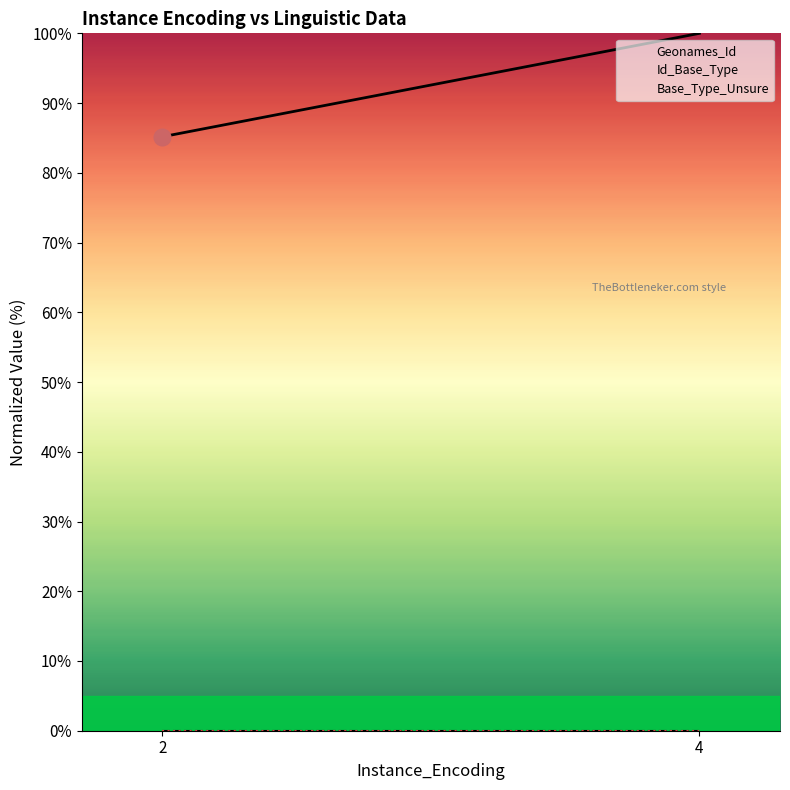

Between 2 and 4, which series saw the biggest shift?

Geonames_Id